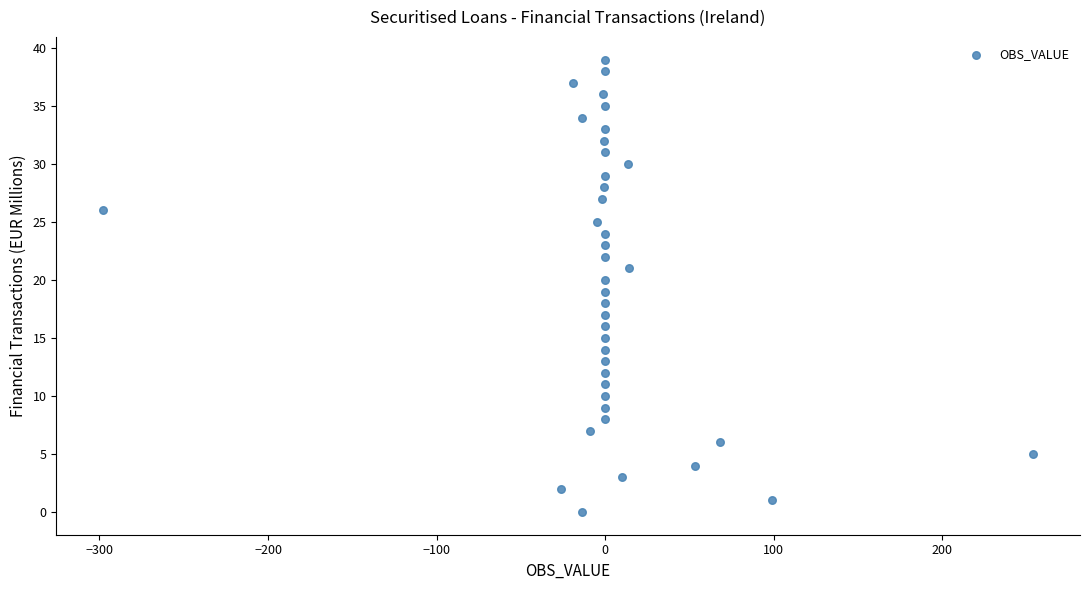

What is the range of Y values (max minus min)?

39